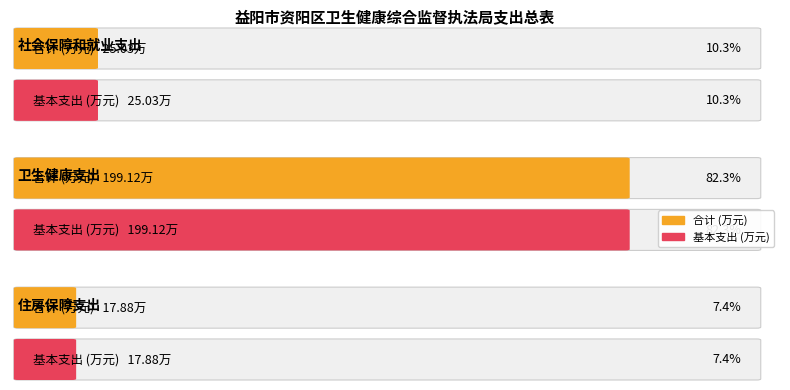

The 合计 series shows 348.2 at 卫生健康支出. True or false?

False